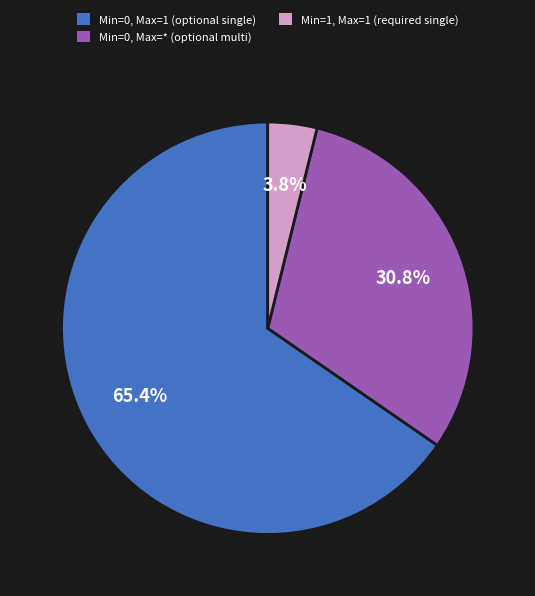

Does Min=0, Max=1 (optional single) account for over 50% of the chart?

Yes